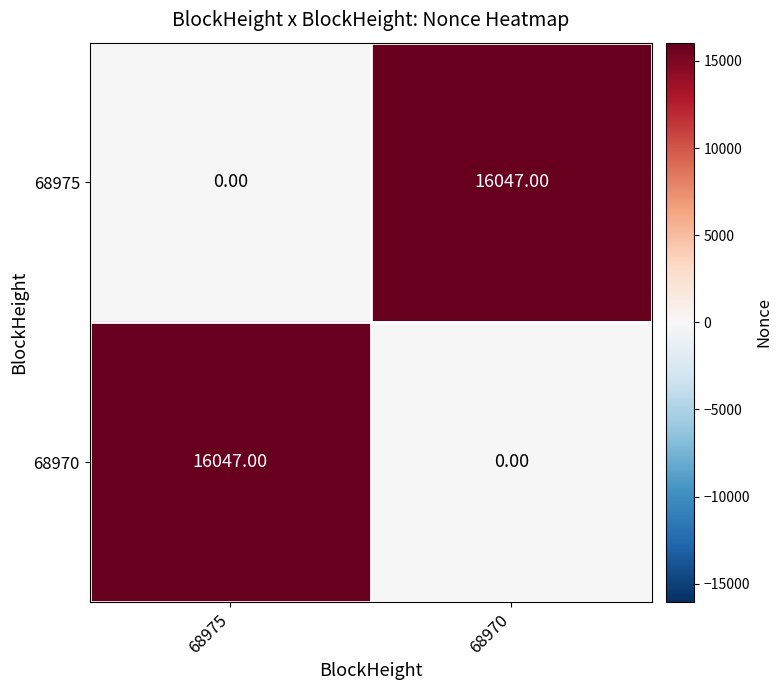

What is the sum of the 68970 values at 68970 and 68975?

16047